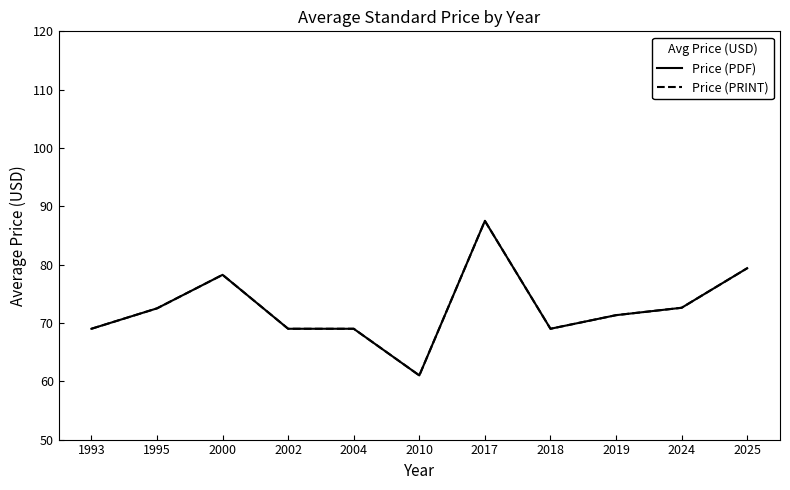

Is it true that Price (PRINT) equals 22.4 at 2024?

False